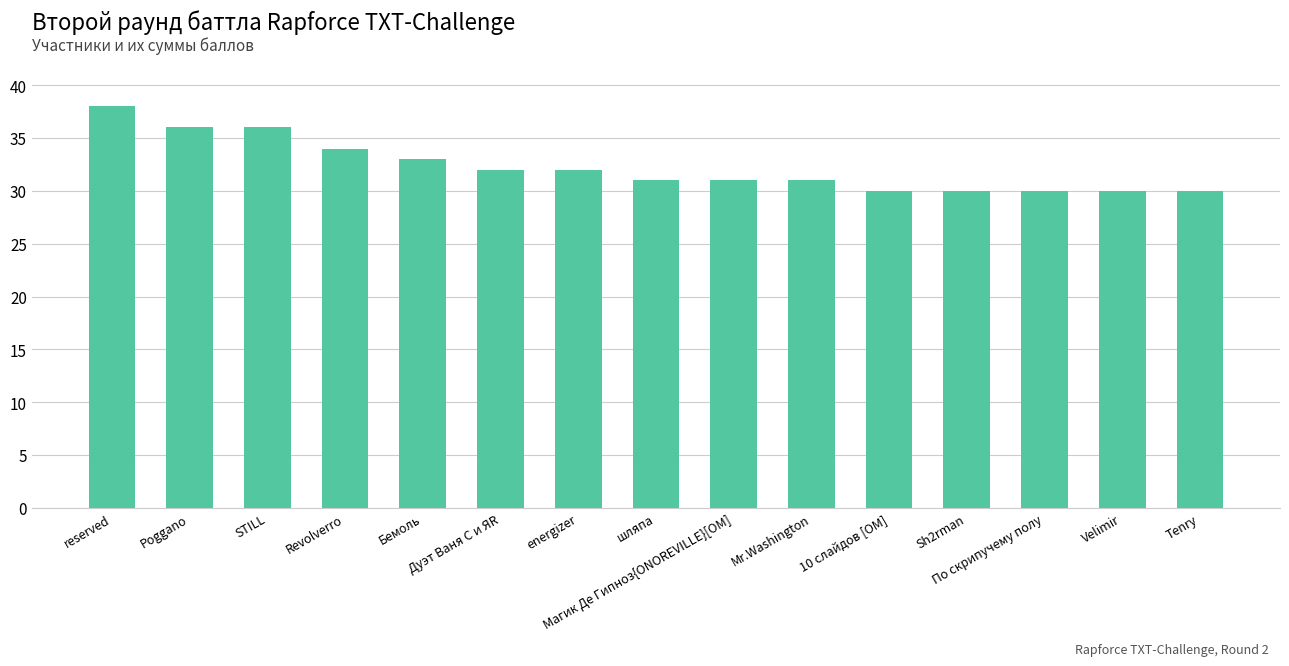

Where does the data first go above 31?

reserved